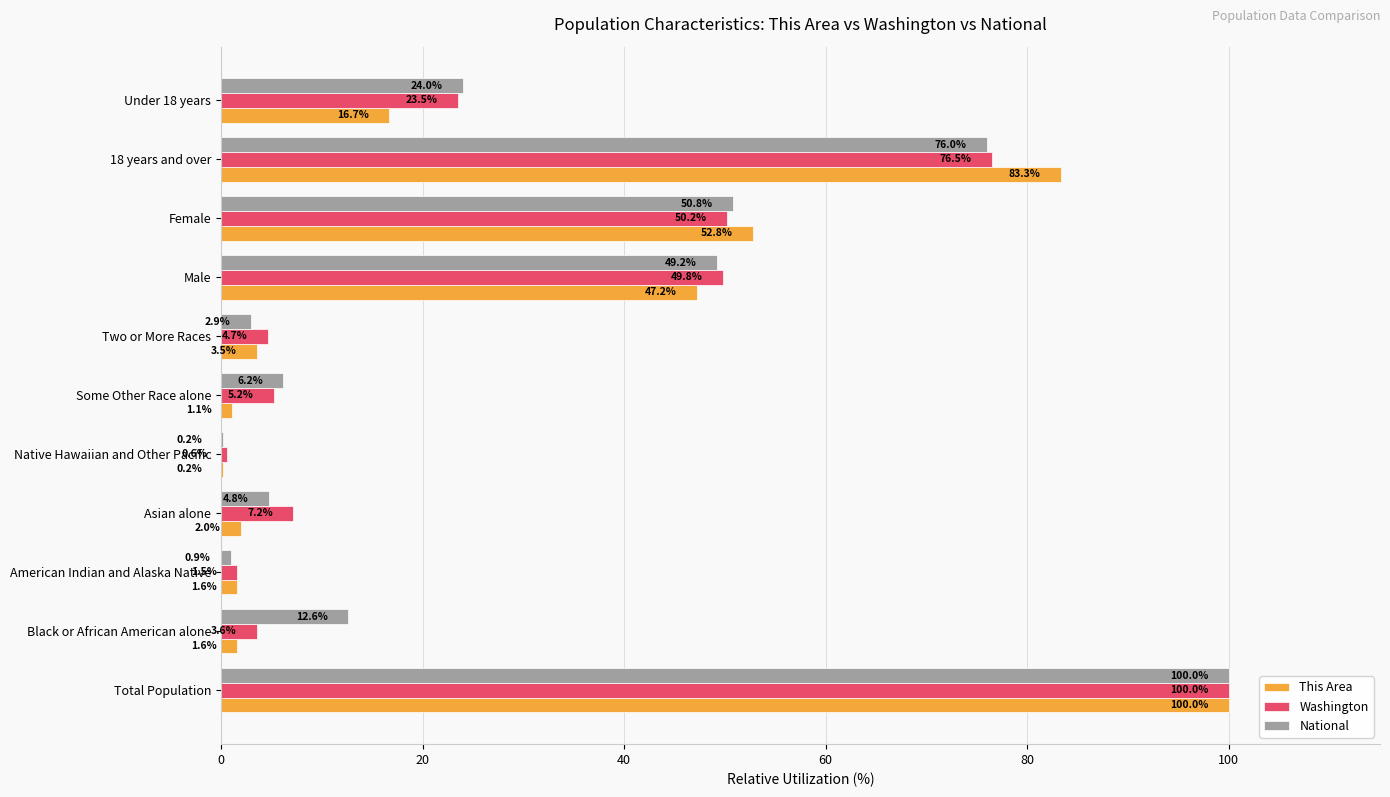

Between Total Population and Black or African American alone, which series saw the biggest shift?

This Area